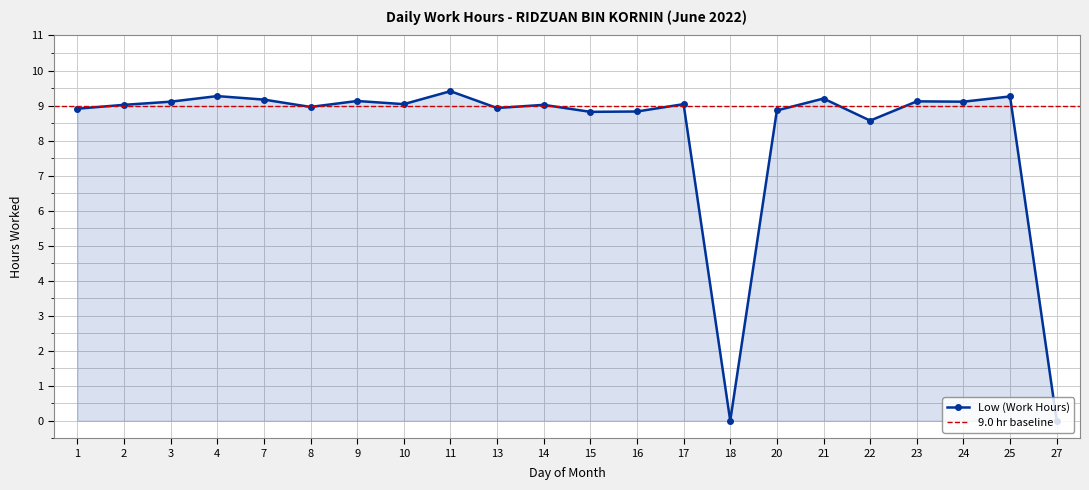

Rank the categories by value from highest to lowest.

11, 4, 25, 21, 7, 9, 23, 3, 24, 10, 17, 2, 14, 8, 13, 1, 20, 16, 15, 22, 18, 27